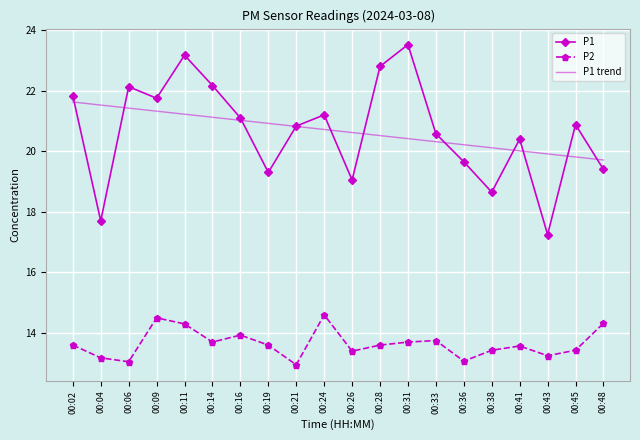

What is the sum of the P1 values at 00:06 and 00:41?

42.5